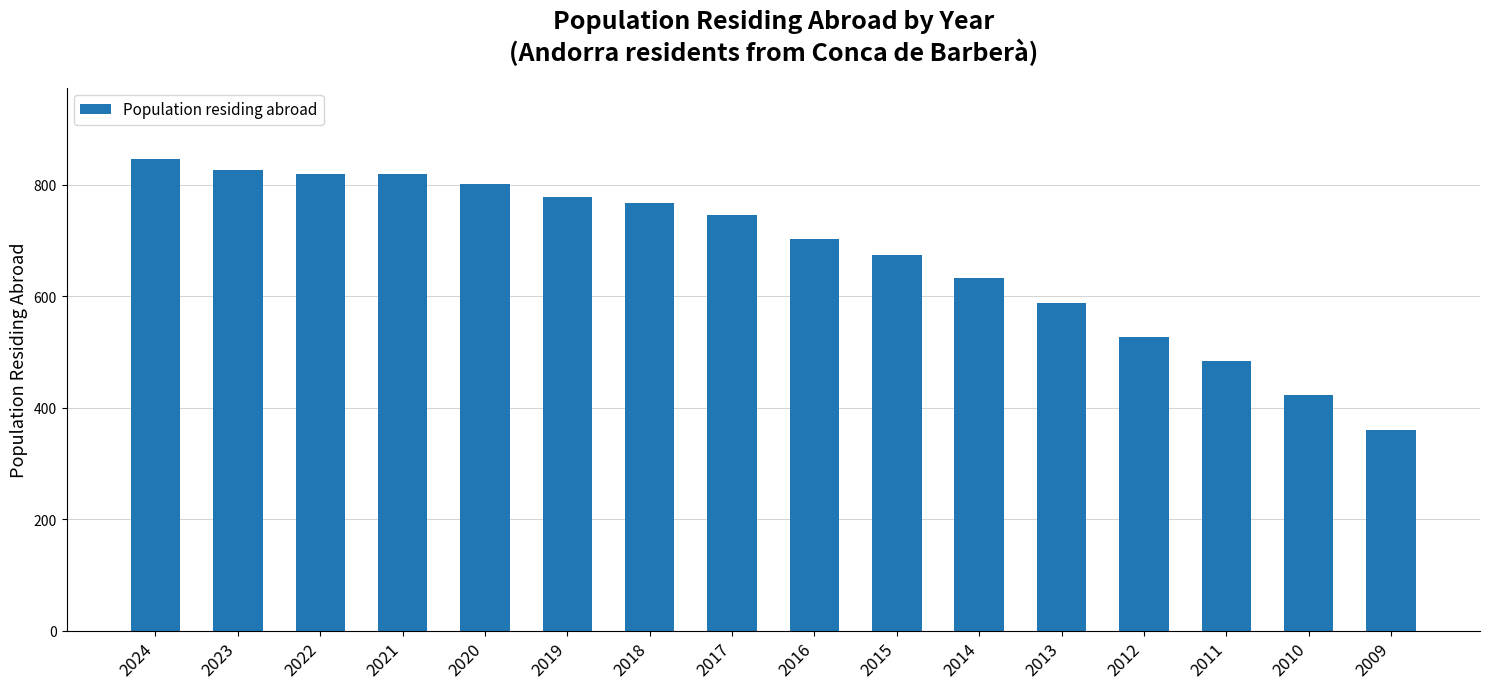

Which has a higher value, 2018 or 2024?

2024